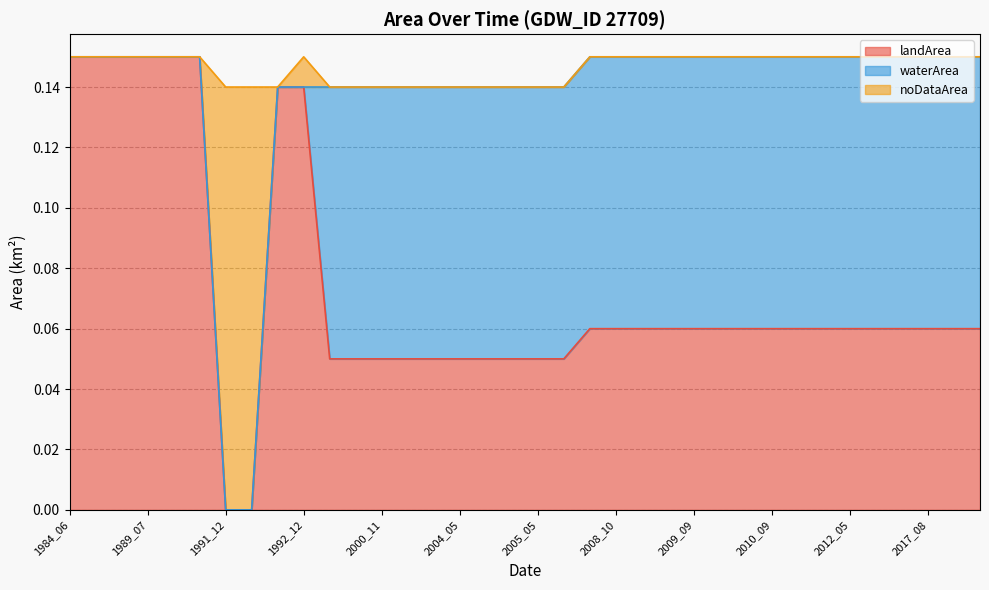

Which category has the lowest value in the landArea series?

1991_12